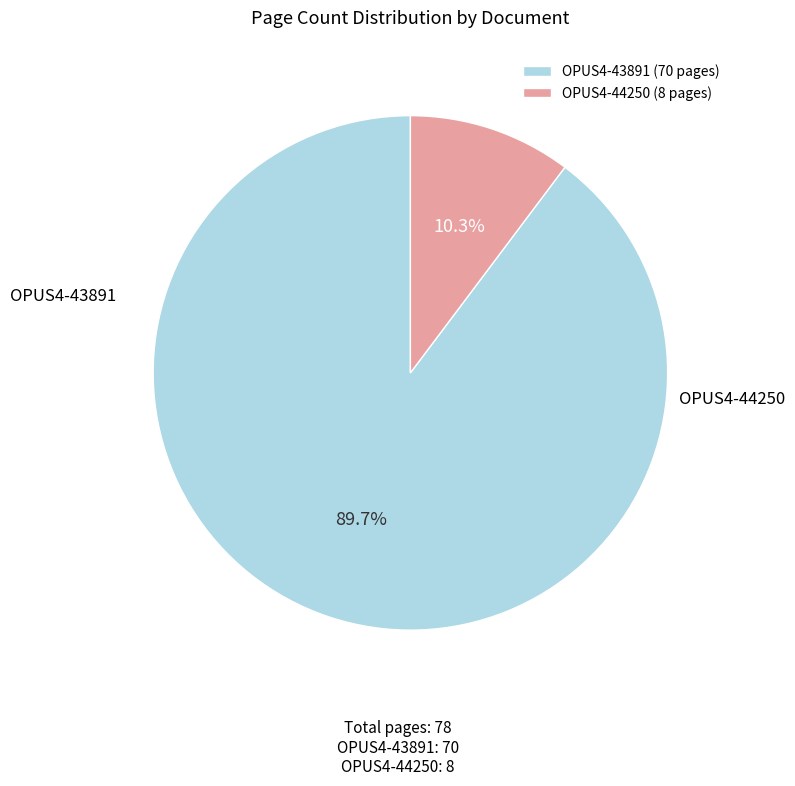

How many slices are in this pie chart?

2